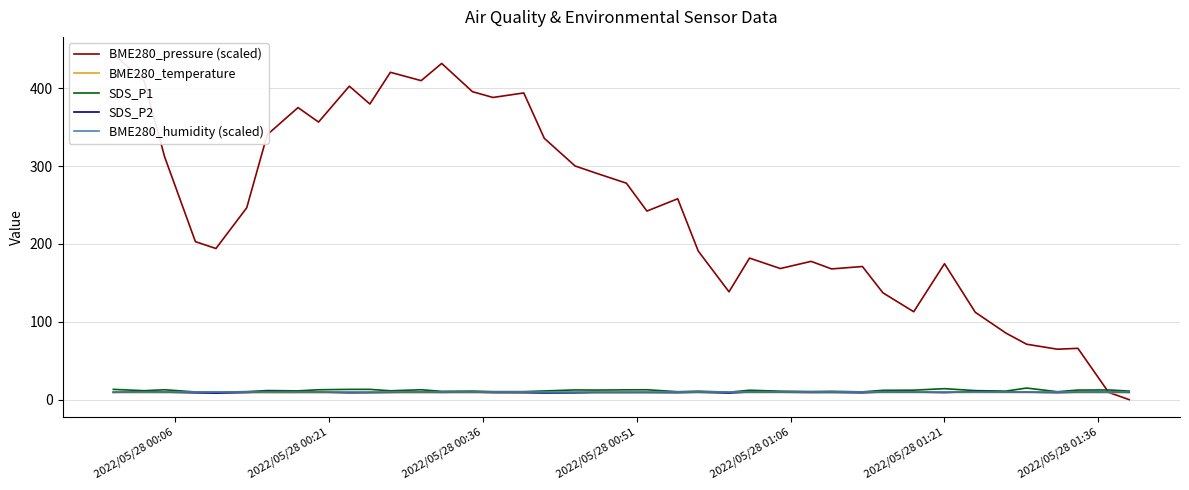

What is the maximum value for SDS_P1?

14.9